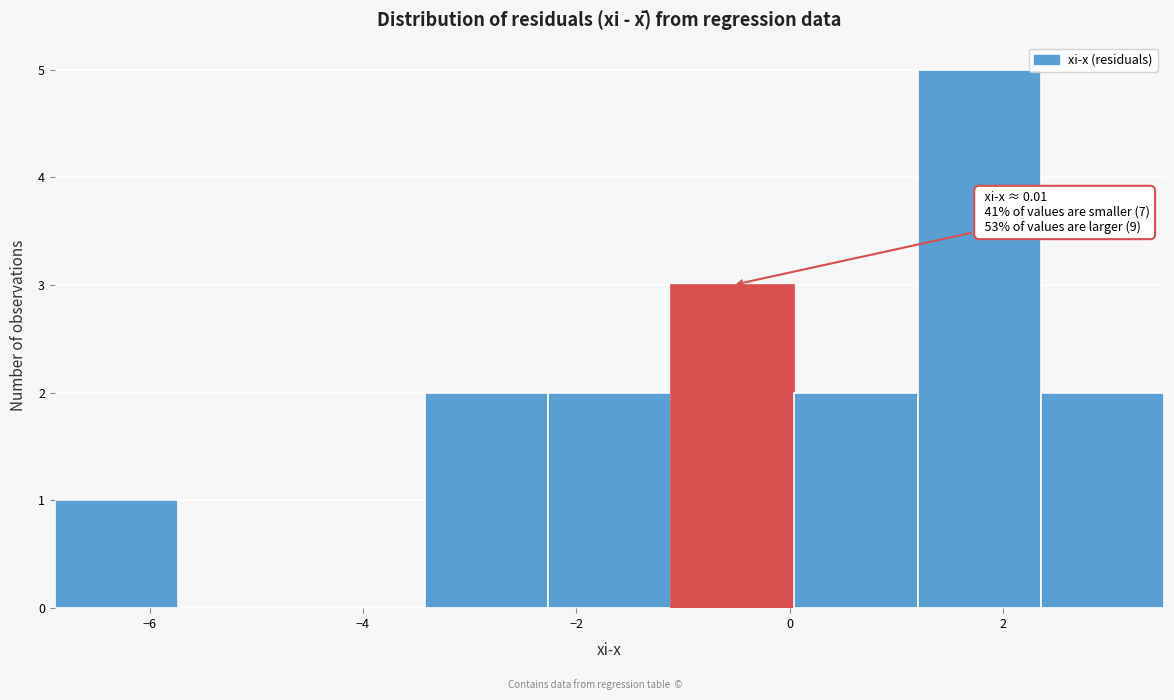

Over which range of the x-axis is the bar tallest?

1.2 to 2.4